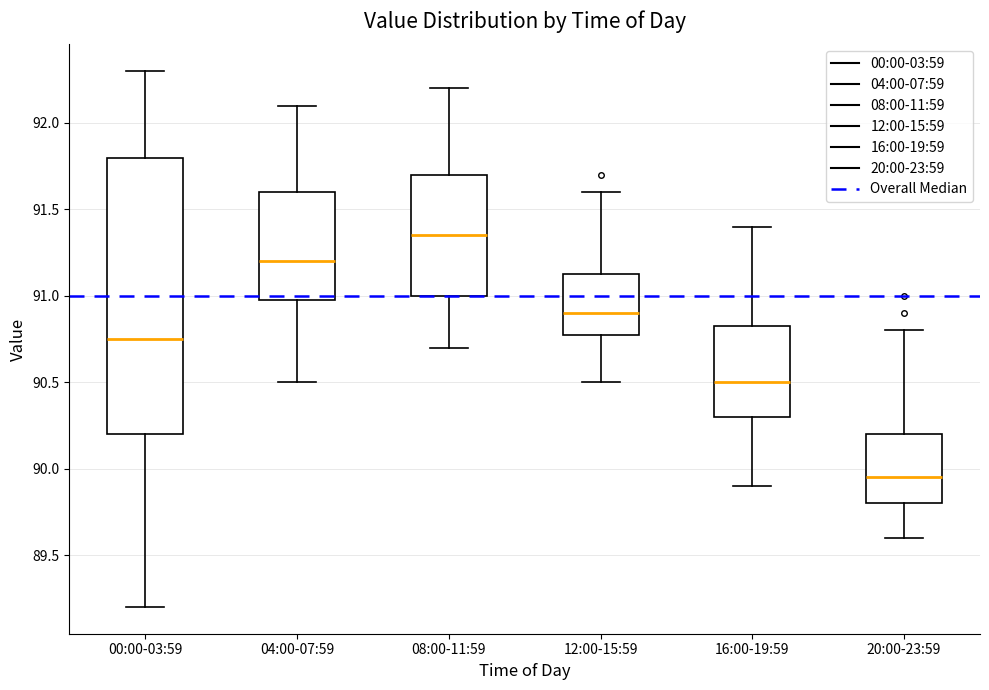

Reading left to right, transcribe this box plot: for each box, give where its median line is, the range the box spans, and where its two whiskers end, as read against the y-axis. The values are not printed on the chart, so give them approximately, as read against the axis.

00:00-03:59: median 90.75, box 90.20 to 91.80, whiskers 89.20 to 92.30
04:00-07:59: median 91.20, box 91.00 to 91.60, whiskers 90.50 to 92.10
08:00-11:59: median 91.35, box 91.00 to 91.70, whiskers 90.70 to 92.20
12:00-15:59: median 90.90, box 90.80 to 91.15, whiskers 90.50 to 91.60
16:00-19:59: median 90.50, box 90.30 to 90.85, whiskers 89.90 to 91.40
20:00-23:59: median 89.95, box 89.80 to 90.20, whiskers 89.60 to 90.80